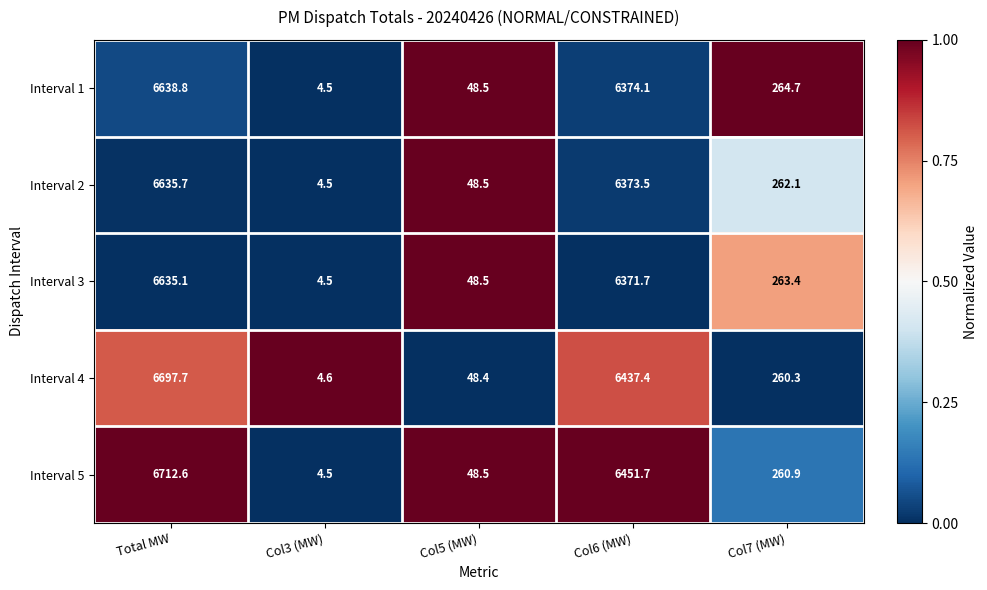

Reading left to right, extract all data points from this chart.

Interval 1: Total MW=6638.8	Col3 (MW)=4.5	Col5 (MW)=48.5	Col6 (MW)=6374.1	Col7 (MW)=264.7
Interval 2: Total MW=6635.7	Col3 (MW)=4.5	Col5 (MW)=48.5	Col6 (MW)=6373.5	Col7 (MW)=262.1
Interval 3: Total MW=6635.1	Col3 (MW)=4.5	Col5 (MW)=48.5	Col6 (MW)=6371.7	Col7 (MW)=263.4
Interval 4: Total MW=6697.7	Col3 (MW)=4.6	Col5 (MW)=48.4	Col6 (MW)=6437.4	Col7 (MW)=260.3
Interval 5: Total MW=6712.6	Col3 (MW)=4.5	Col5 (MW)=48.5	Col6 (MW)=6451.7	Col7 (MW)=260.9